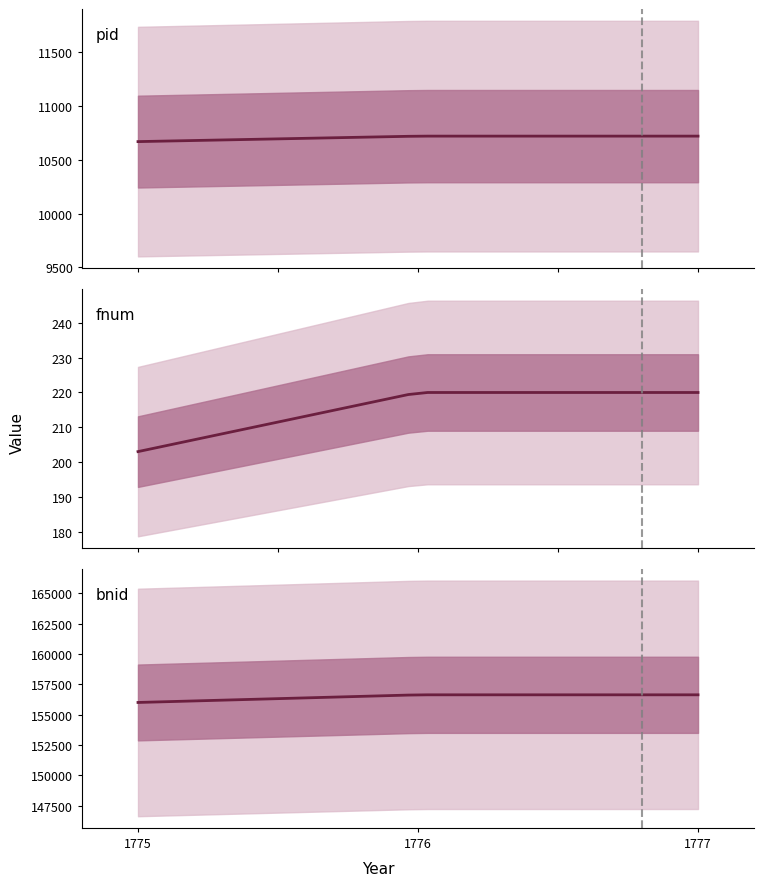

True or false: bnid and pid cross at least once.

False